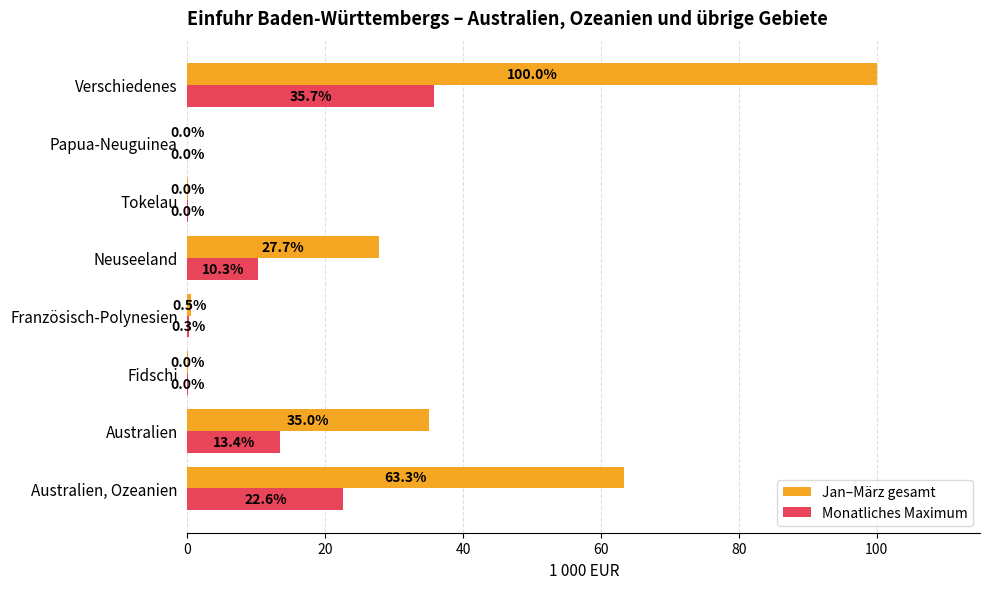

Which label corresponds to the largest value in the chart?

Verschiedenes